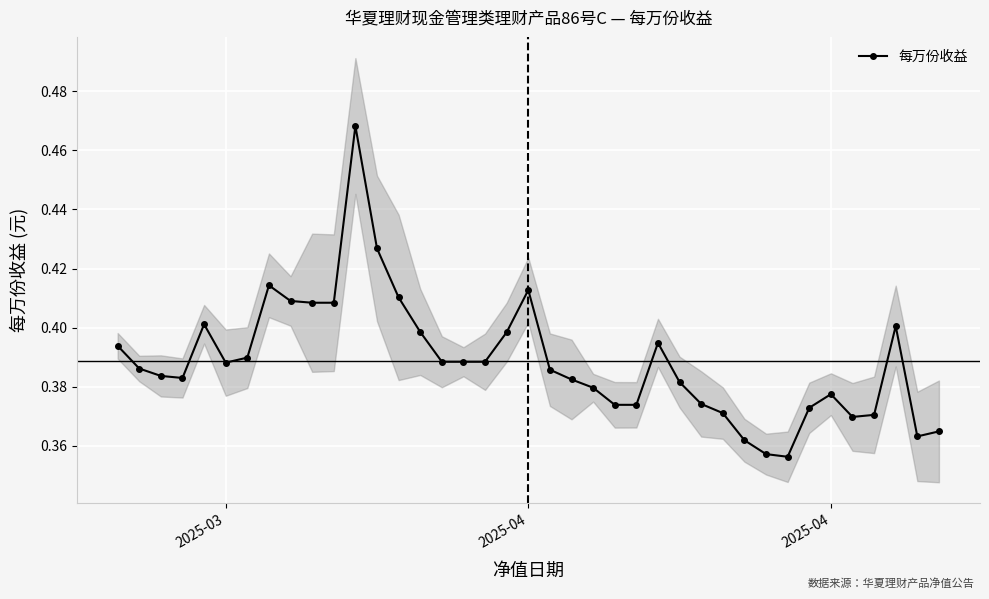

How many points are higher than both their immediate neighbors (excluding endpoints)?

7